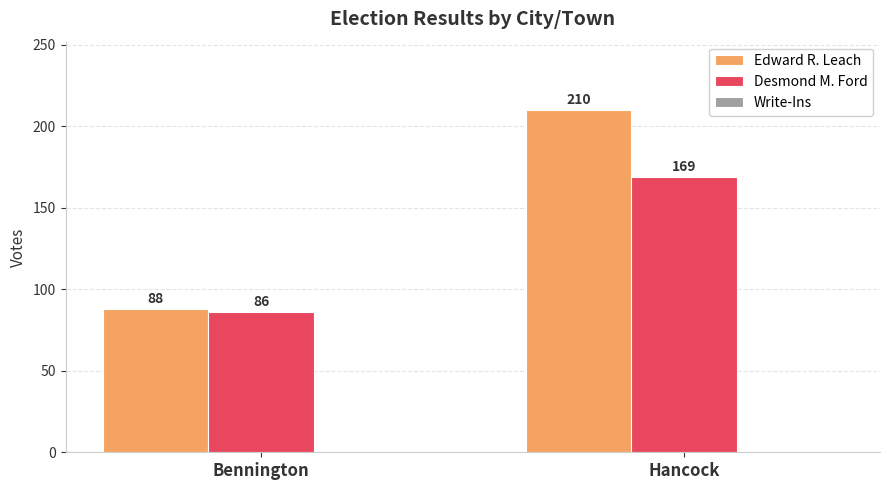

At which category is the sum across all series the highest?

Hancock